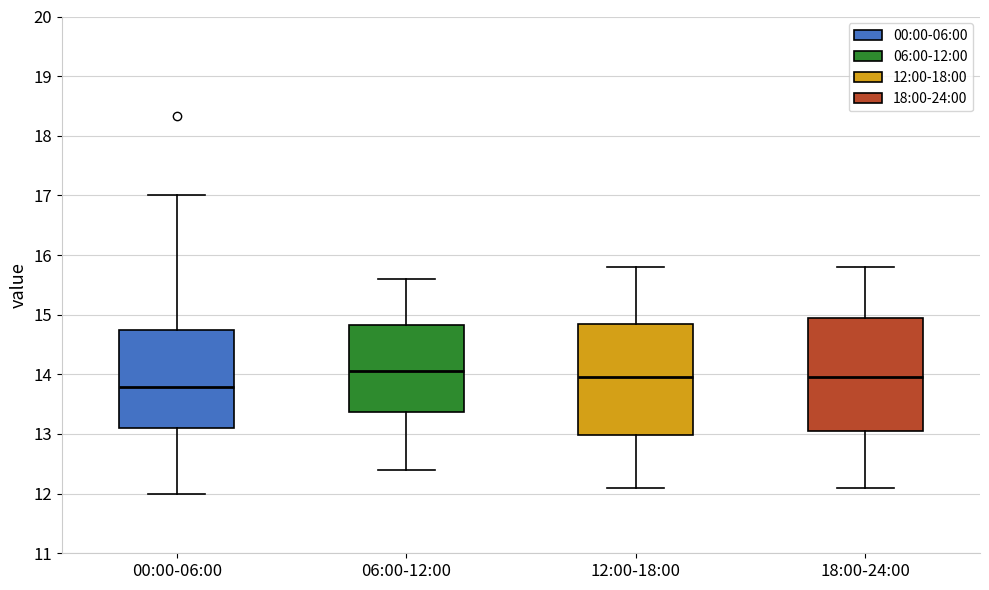

Reading left to right, read every box against the y-axis: the position of its median line, the range the box covers, and the ends of its whiskers. The values are not printed on the chart, so give them approximately, as read against the axis.

00:00-06:00: median 13.8, box 13.1 to 14.7, whiskers 12.0 to 17.0
06:00-12:00: median 14.1, box 13.4 to 14.8, whiskers 12.4 to 15.6
12:00-18:00: median 14.0, box 13.0 to 14.9, whiskers 12.1 to 15.8
18:00-24:00: median 14.0, box 13.1 to 15.0, whiskers 12.1 to 15.8